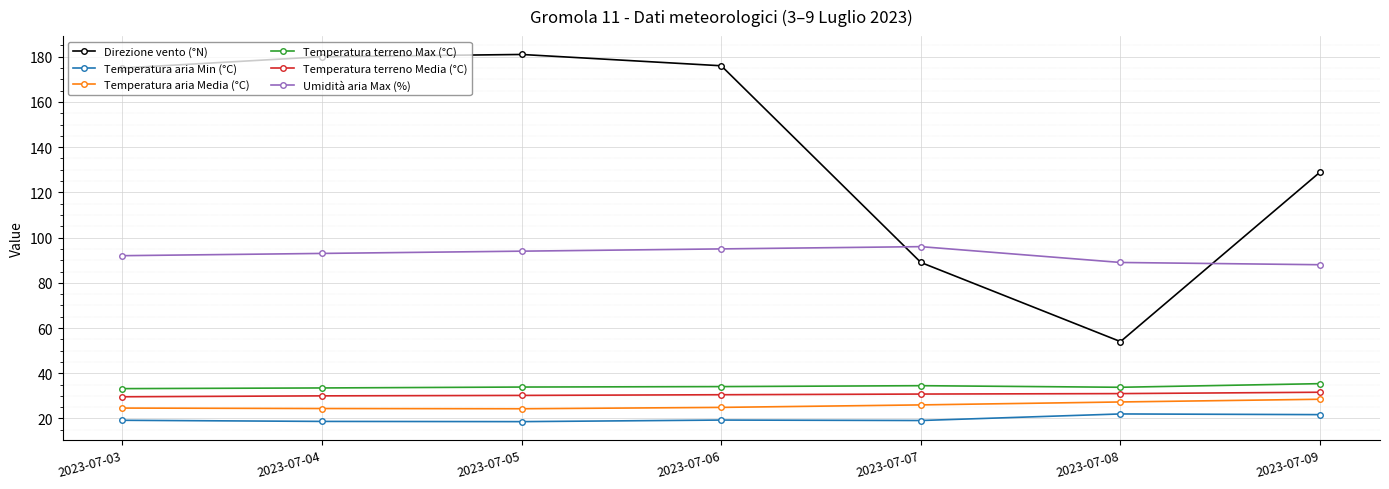

The Direzione vento (°N) series shows 181.0 at 2023-07-05. True or false?

True